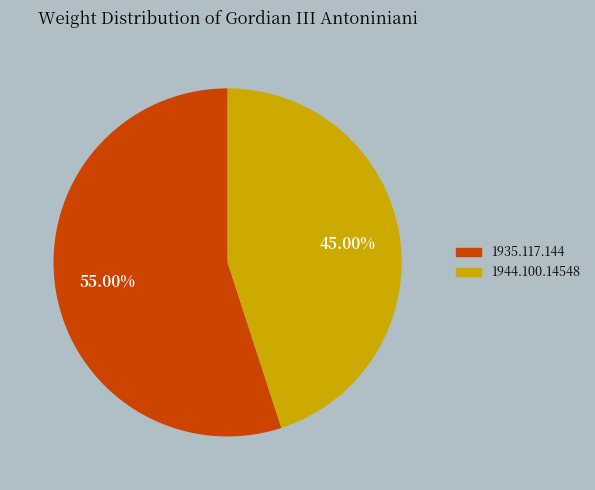

Is it true that 1935.117.144 is 55% of the pie?

True